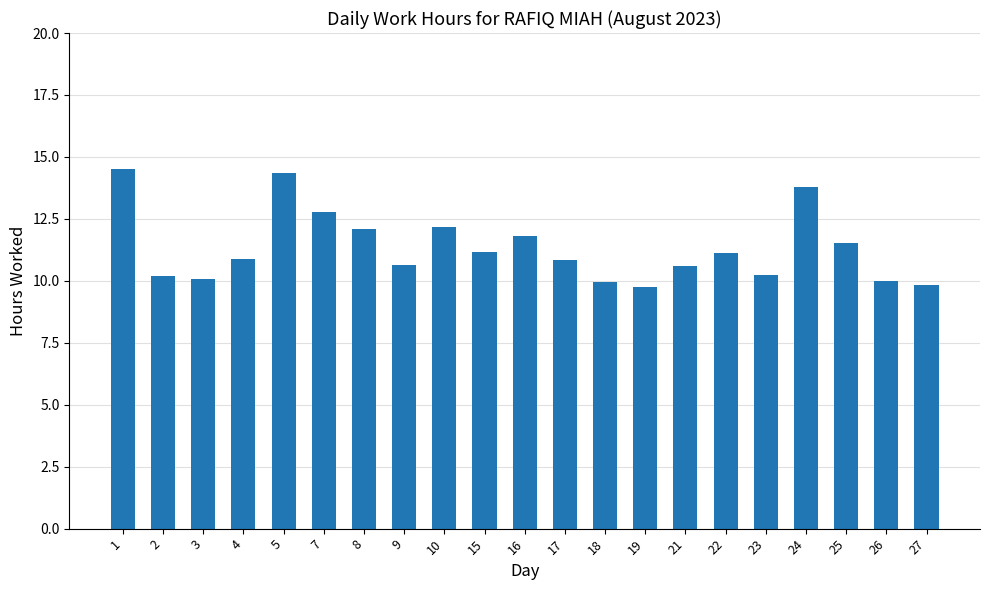

What is the smallest value displayed?

9.8